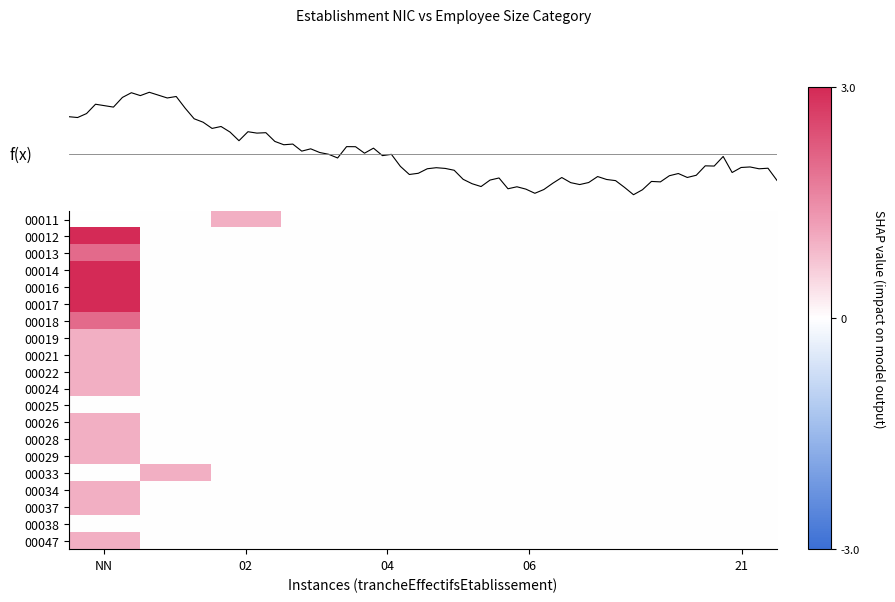

What is the sum of all 00014 values?

1.0